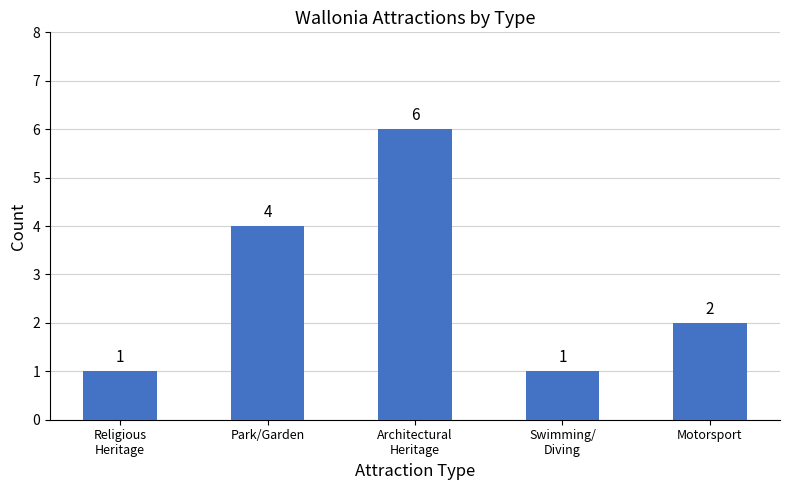

How many data points does each series have?

5